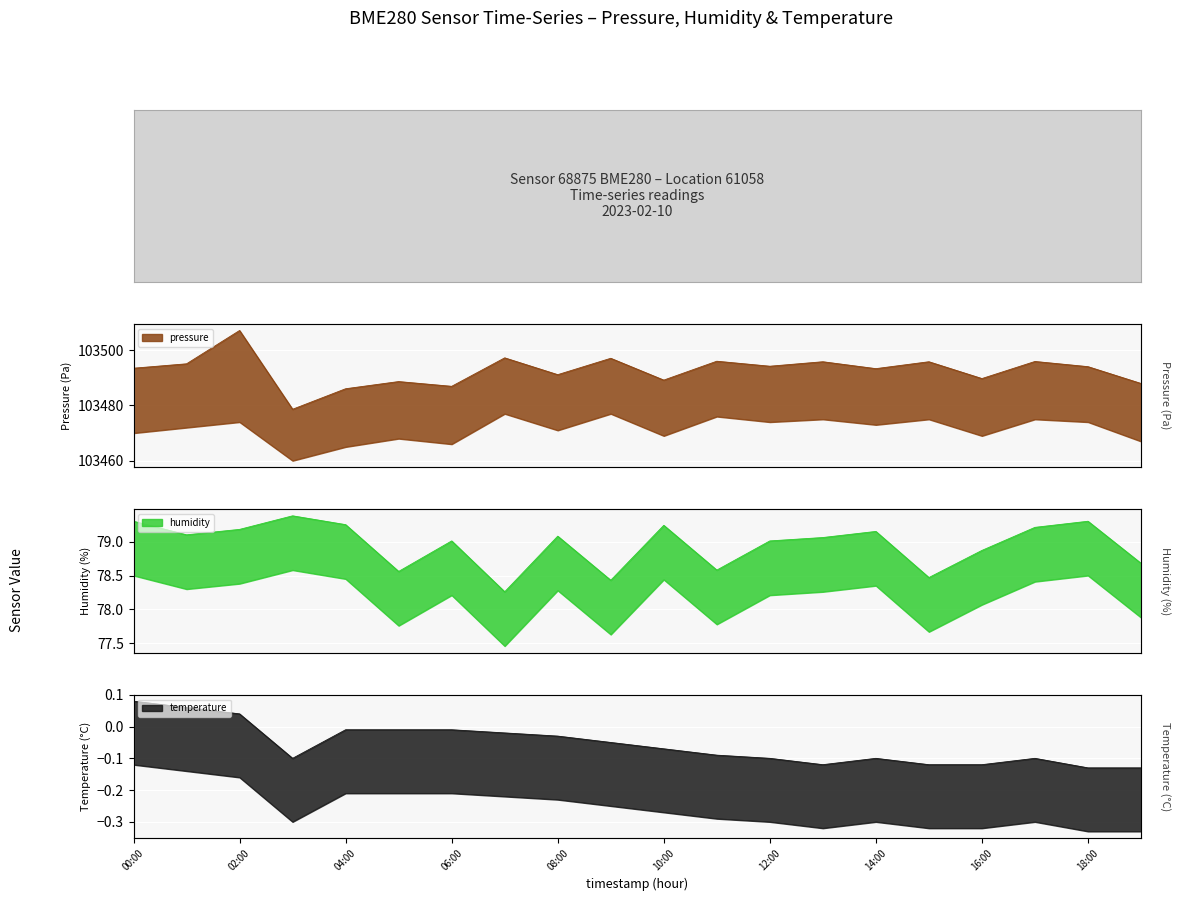

Which series has the largest total across all categories?

pressure